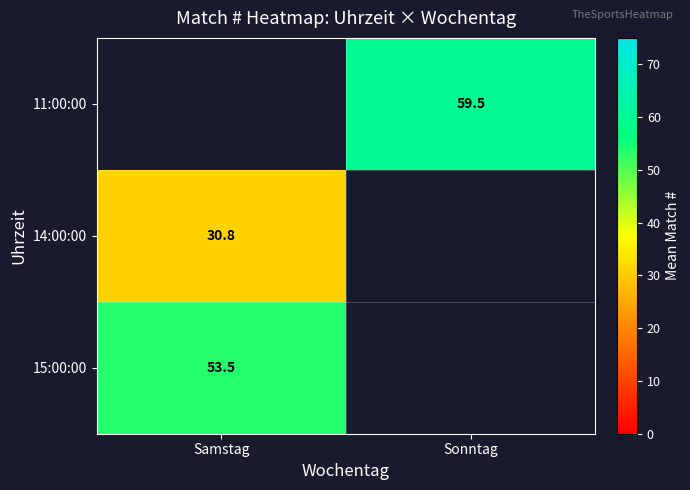

Is it true that 11:00:00 equals 59.5 at Sonntag?

True